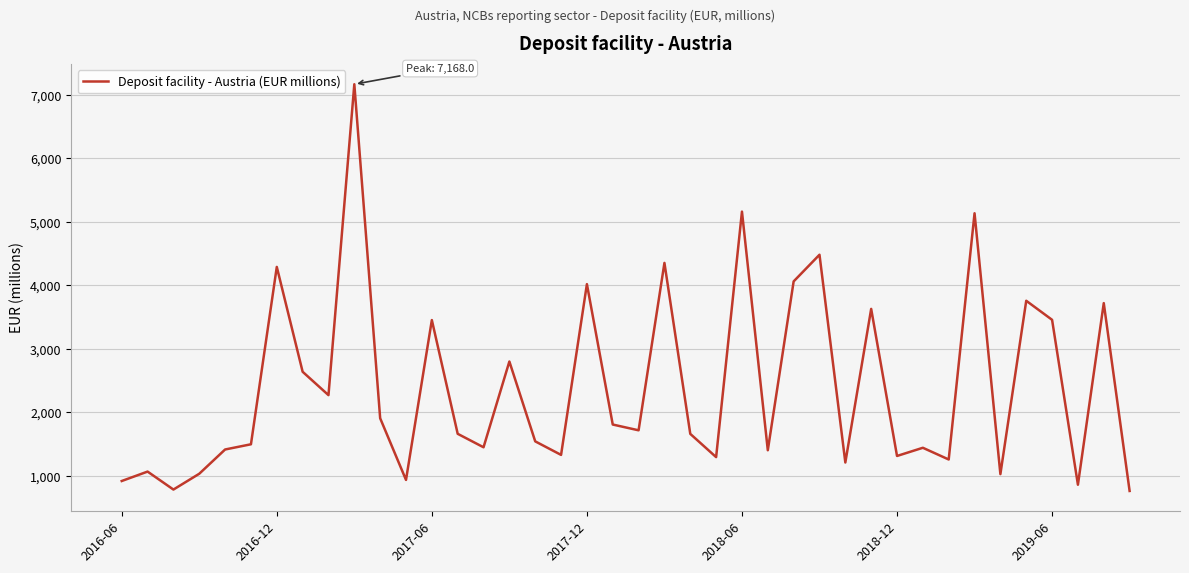

What is the difference between the maximum and minimum values?

6405.0